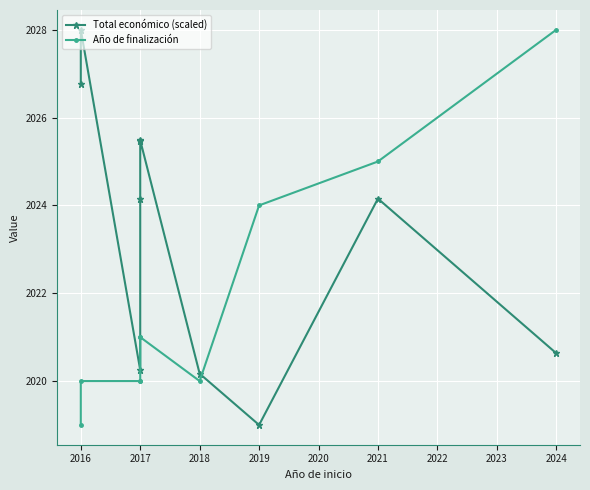

What is the maximum value shown in the chart?

2028.0